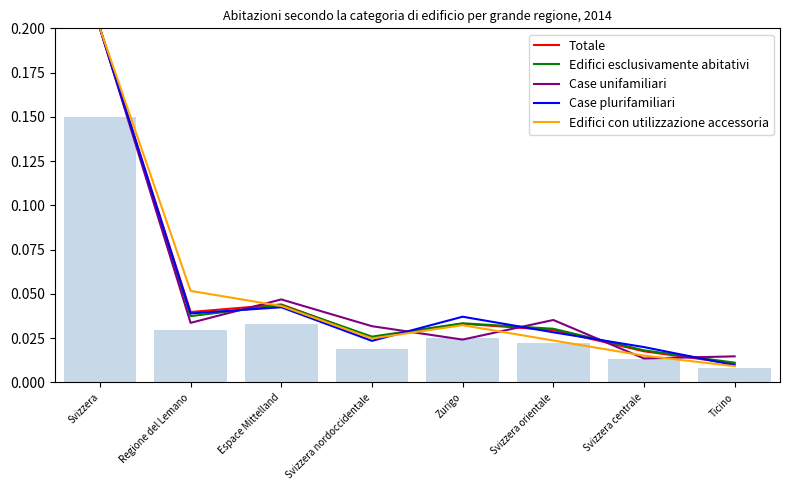

Reading left to right, extract all data points from this chart.

Totale: Svizzera=0.2	Regione del Lemano=0.0	Espace Mittelland=0.0	Svizzera nordoccidentale=0.0	Zurigo=0.0	Svizzera orientale=0.0	Svizzera centrale=0.0	Ticino=0.0
Edifici esclusivamente abitativi: Svizzera=0.2	Regione del Lemano=0.0	Espace Mittelland=0.0	Svizzera nordoccidentale=0.0	Zurigo=0.0	Svizzera orientale=0.0	Svizzera centrale=0.0	Ticino=0.0
Case unifamiliari: Svizzera=0.2	Regione del Lemano=0.0	Espace Mittelland=0.0	Svizzera nordoccidentale=0.0	Zurigo=0.0	Svizzera orientale=0.0	Svizzera centrale=0.0	Ticino=0.0
Case plurifamiliari: Svizzera=0.2	Regione del Lemano=0.0	Espace Mittelland=0.0	Svizzera nordoccidentale=0.0	Zurigo=0.0	Svizzera orientale=0.0	Svizzera centrale=0.0	Ticino=0.0
Edifici con utilizzazione accessoria: Svizzera=0.2	Regione del Lemano=0.1	Espace Mittelland=0.0	Svizzera nordoccidentale=0.0	Zurigo=0.0	Svizzera orientale=0.0	Svizzera centrale=0.0	Ticino=0.0